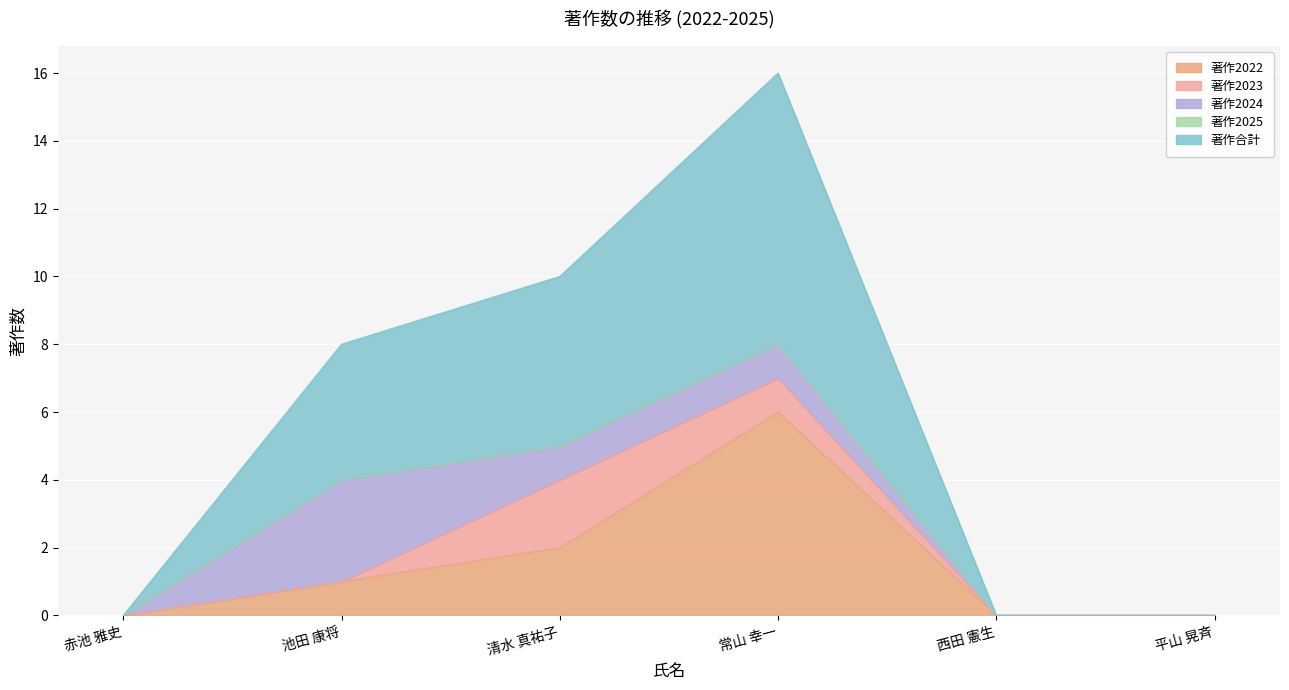

How many distinct data groups are displayed?

5